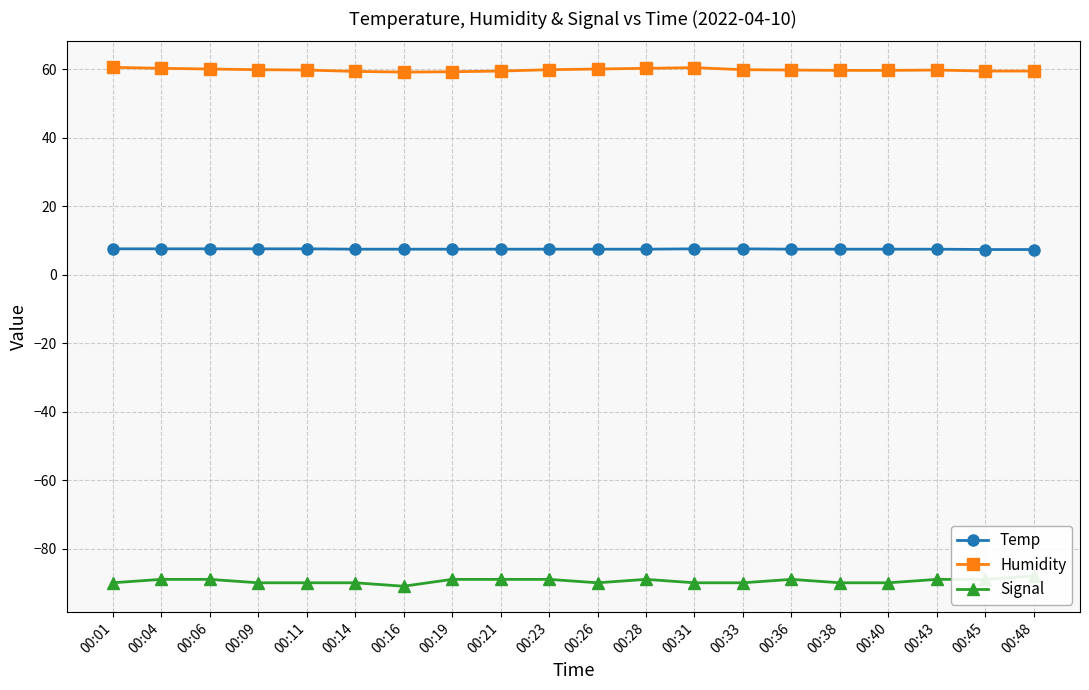

True or false: Signal and Humidity cross at least once.

False